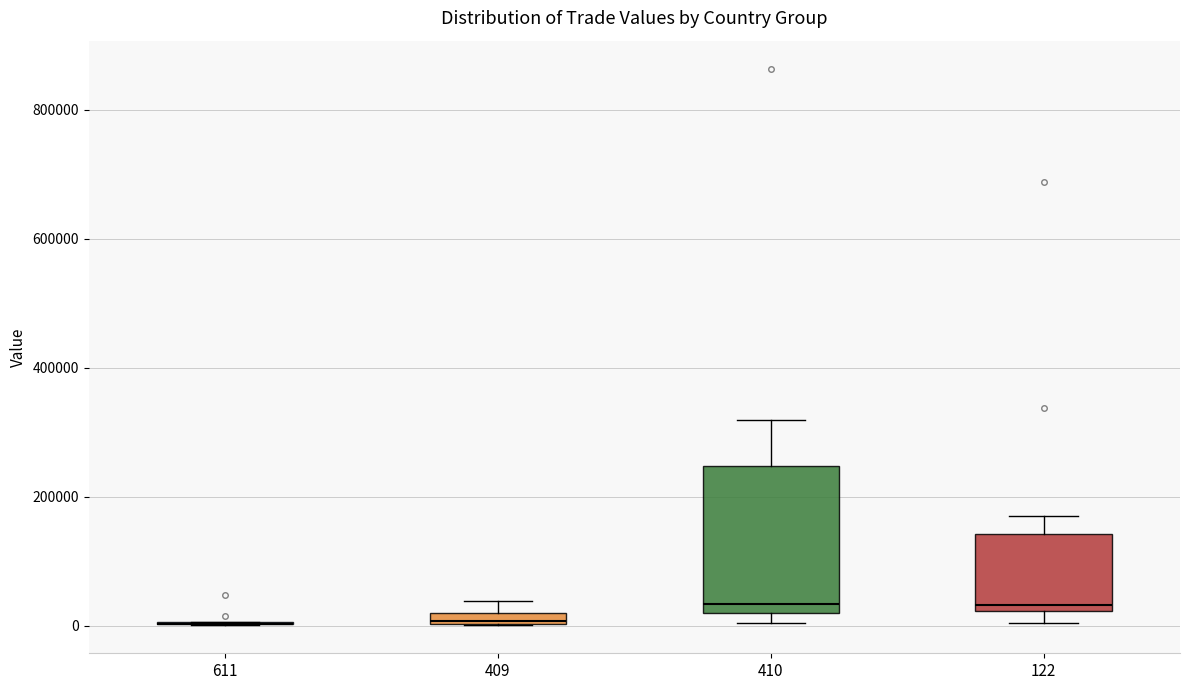

Where is the lower edge of the box at x = 122 on the y-axis? The values are not printed on the chart, so give them approximately, as read against the axis.

20000